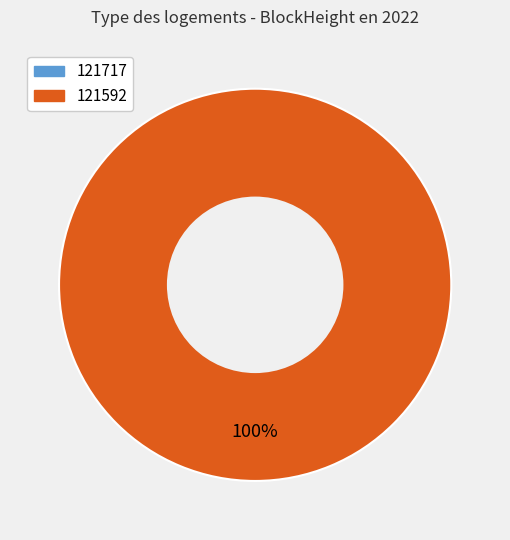

To the nearest percent, what is the average slice percentage?

50%